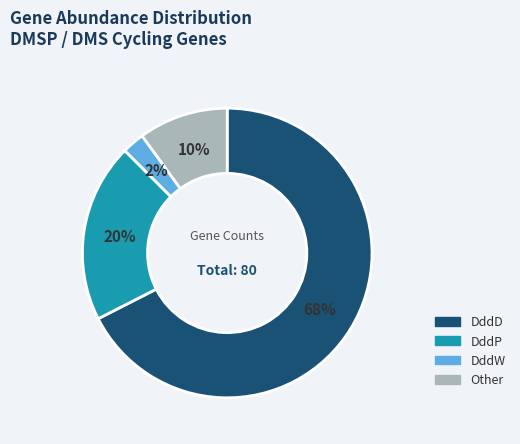

Is there a majority slice in this chart?

Yes